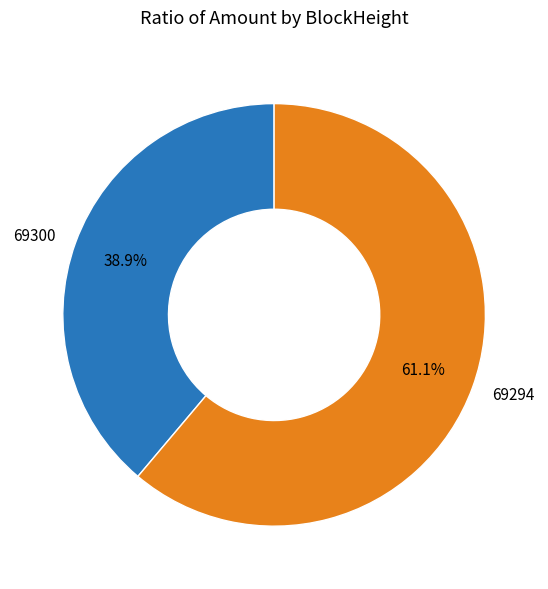

To the nearest percent, what percentage of the pie is 69294?

61%